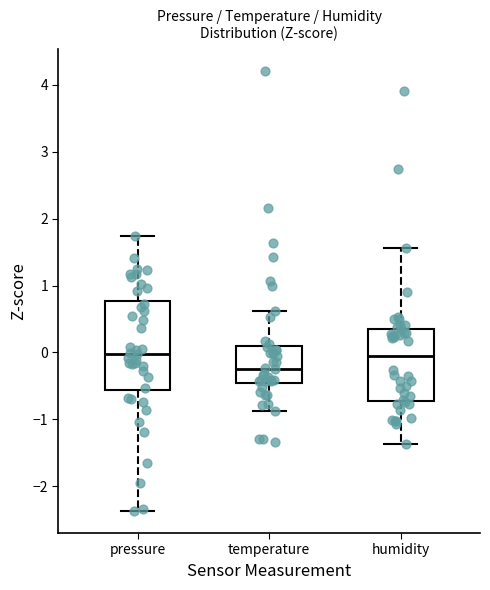

Reading left to right, transcribe this box plot: for each box, give where its median line is, the range the box spans, and where its two whiskers end, as read against the y-axis. The values are not printed on the chart, so give them approximately, as read against the axis.

pressure: median 0.0, box -0.6 to 0.8, whiskers -2.4 to 1.7
temperature: median -0.2, box -0.5 to 0.1, whiskers -0.9 to 0.6
humidity: median 0.0, box -0.7 to 0.4, whiskers -1.4 to 1.6